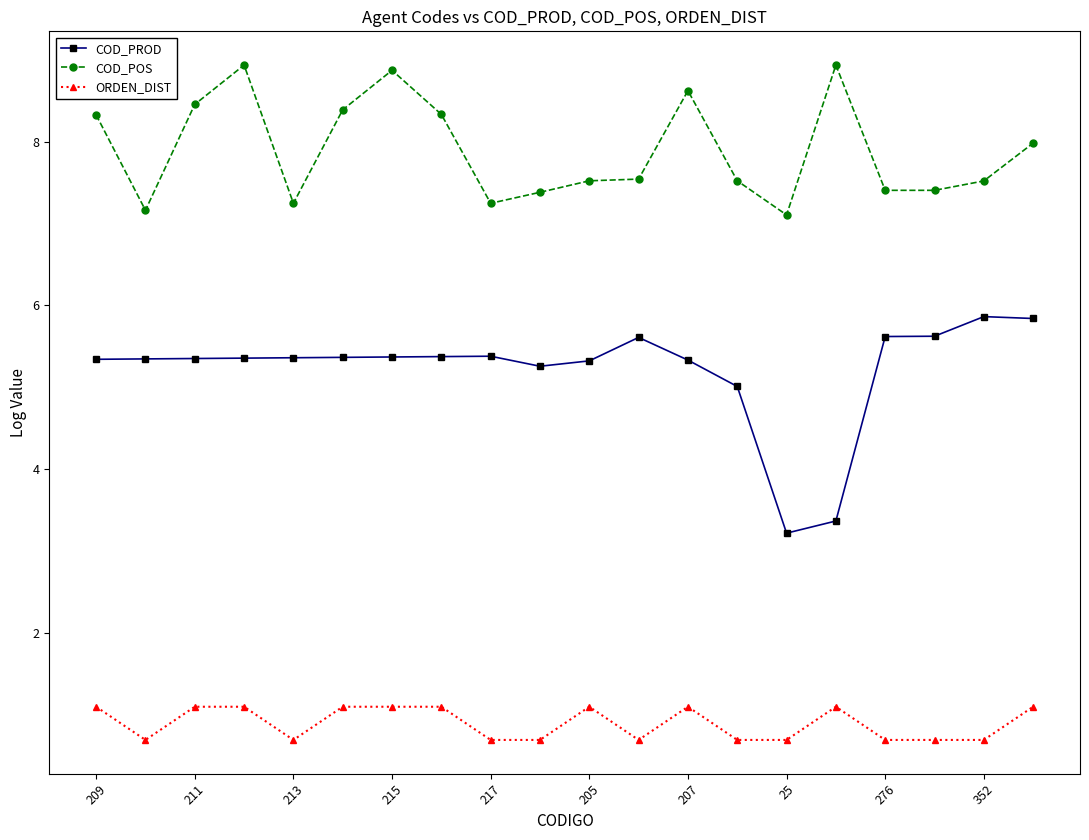

Is this an area chart (filled region under the line)?

No